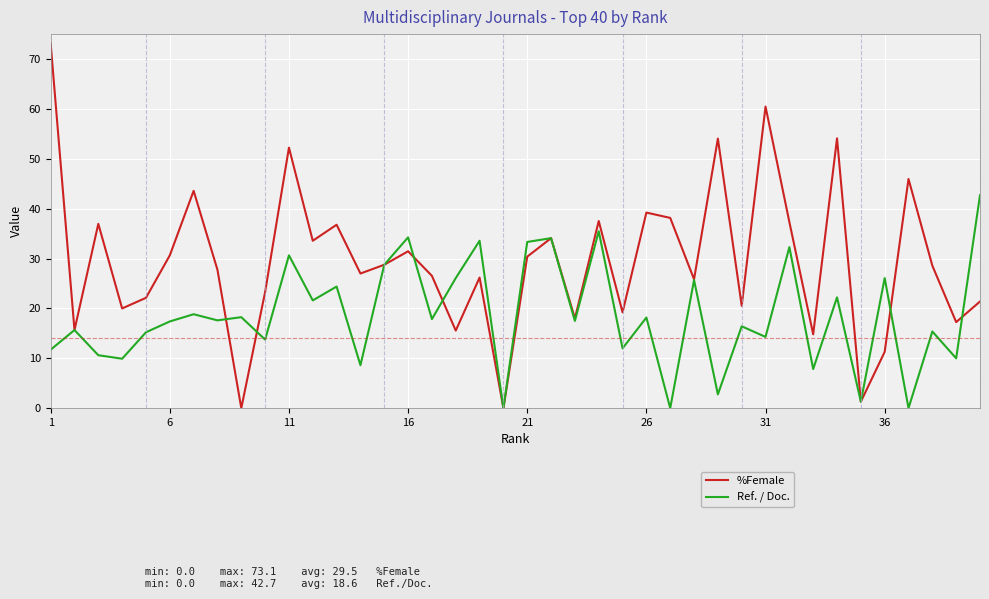

List the series in order of their peak value, lowest first.

Ref. / Doc., %Female